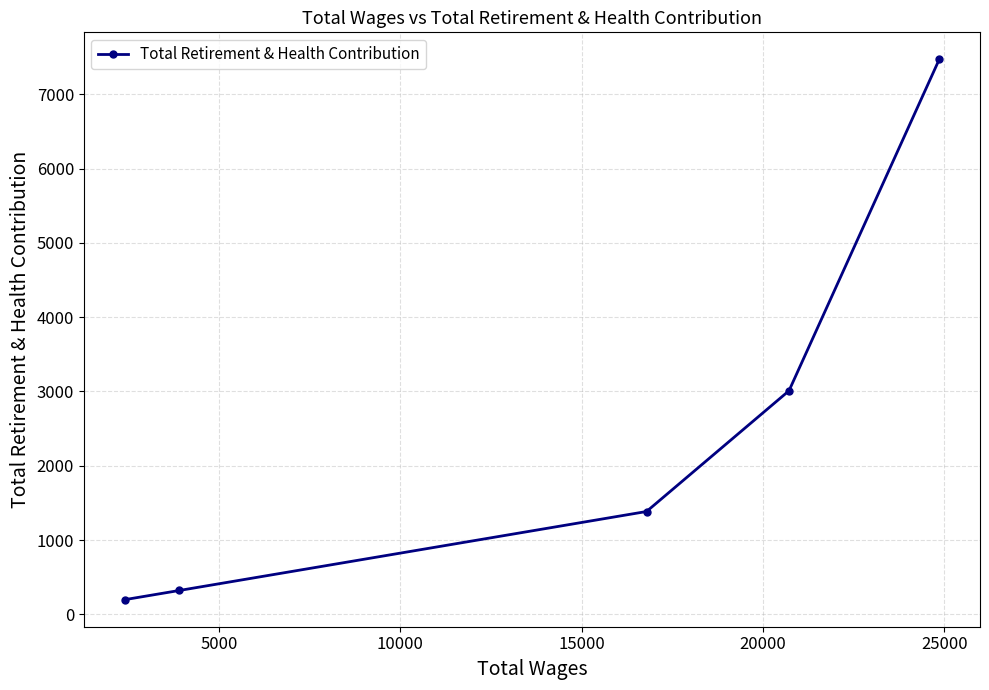

What is the value of the 5th point from the left?

7470